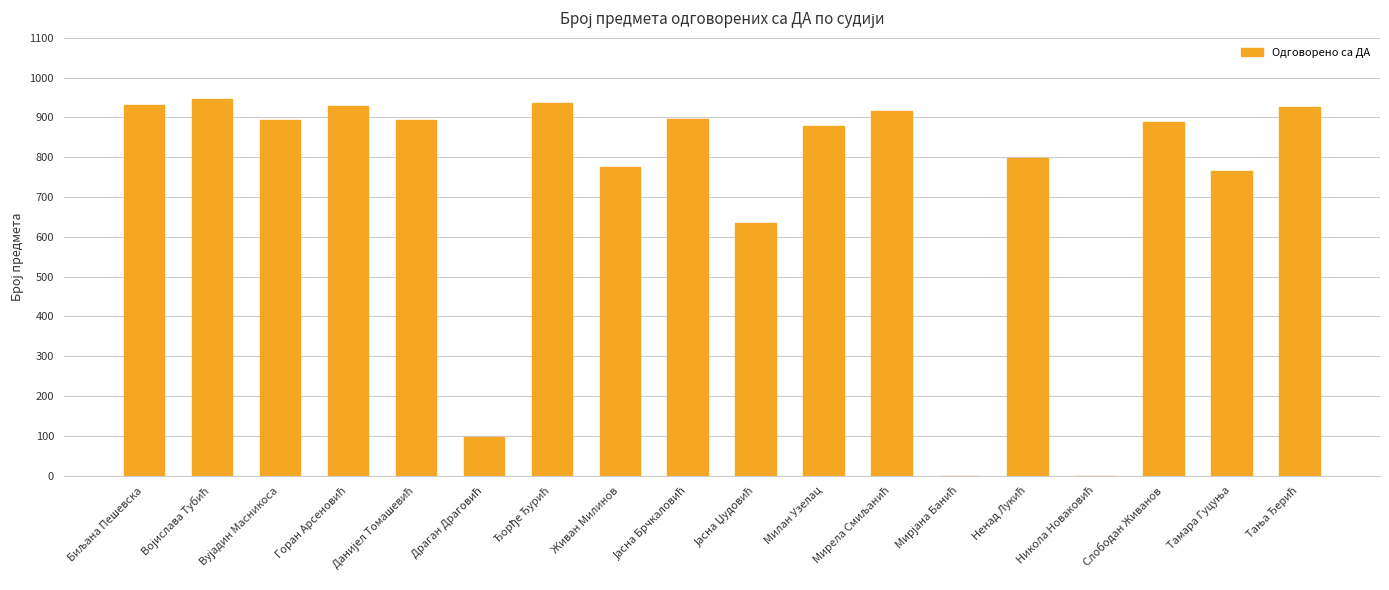

What is the greatest value displayed?

945